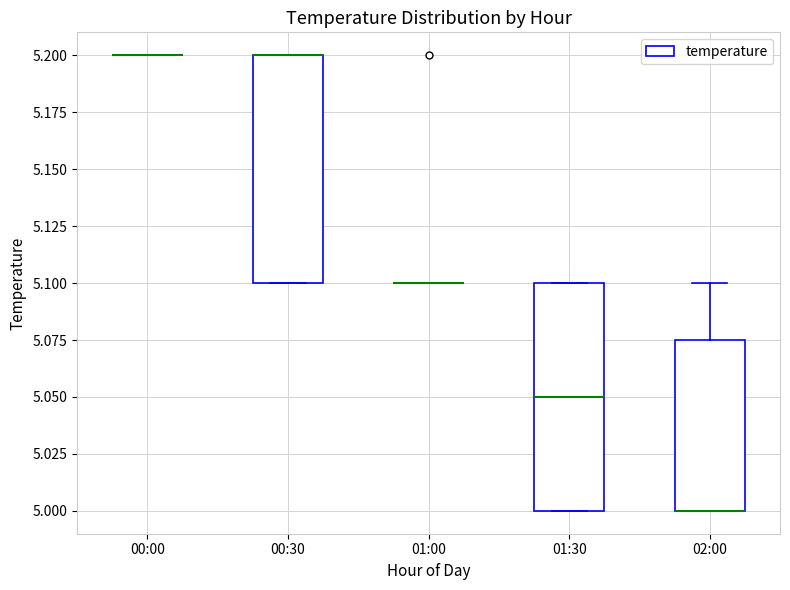

Reading left to right, transcribe this box plot: for each box, give where its median line is, the range the box spans, and where its two whiskers end, as read against the y-axis. The values are not printed on the chart, so give them approximately, as read against the axis.

00:00: box collapsed to a line at 5.200, whiskers 5.200 to 5.200
00:30: median 5.200 (drawn on the box's upper edge), box 5.100 to 5.200, whiskers 5.100 to 5.200
01:00: box collapsed to a line at 5.100, whiskers 5.100 to 5.100
01:30: median 5.050, box 5.000 to 5.100, whiskers 5.000 to 5.100
02:00: median 5.000 (drawn on the box's lower edge), box 5.000 to 5.075, whiskers 5.000 to 5.100